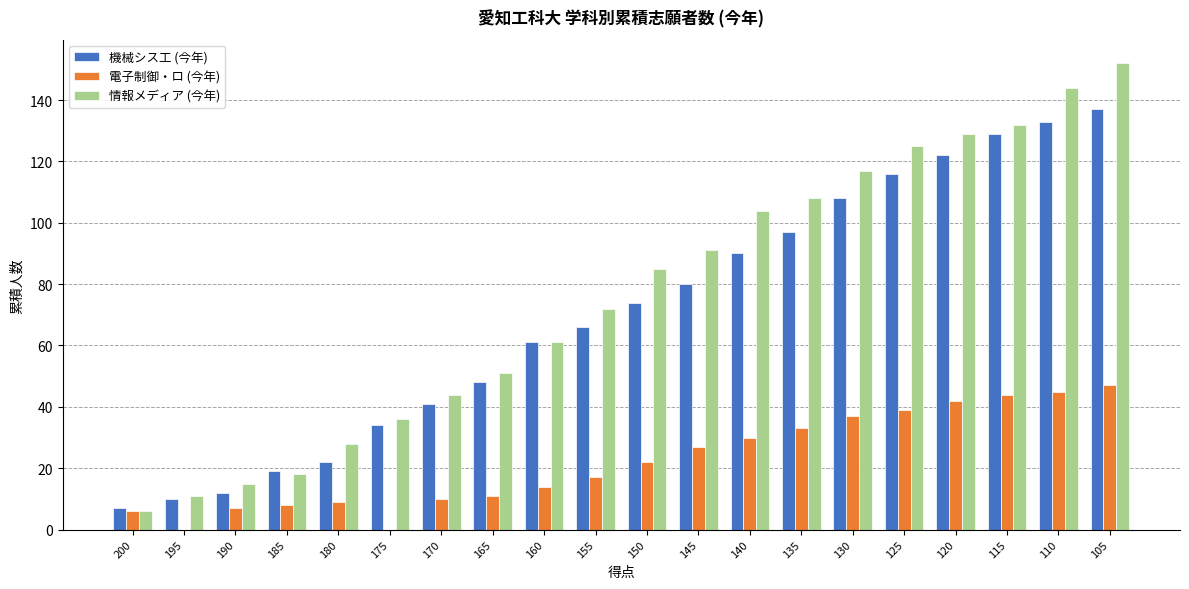

The 機械シス工 (今年) series shows 92 at 155. True or false?

False